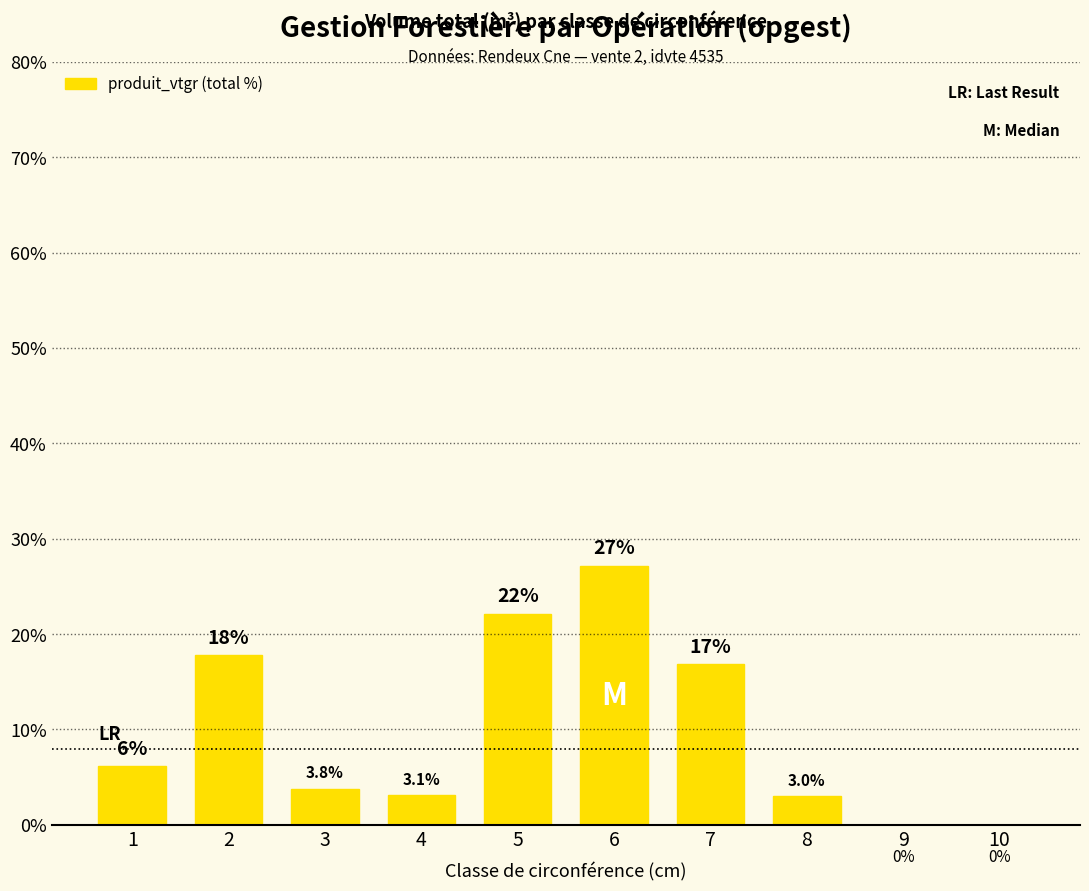

How many series are shown in this chart?

1